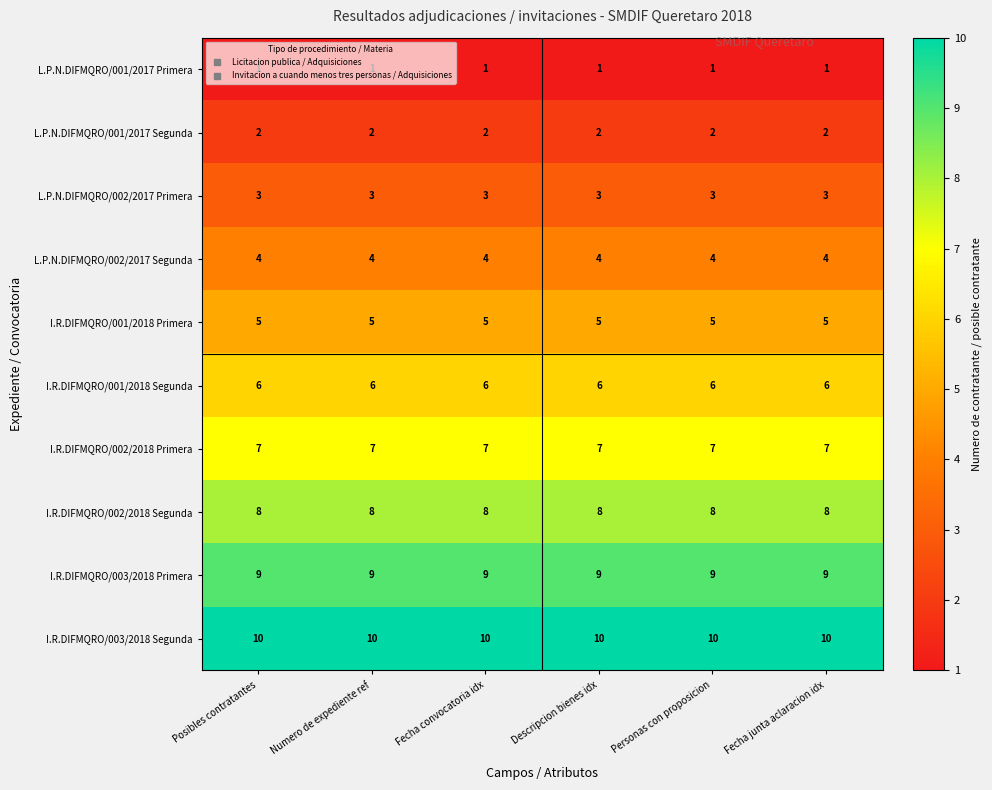

What is the total value across all series at Posibles contratantes?

55